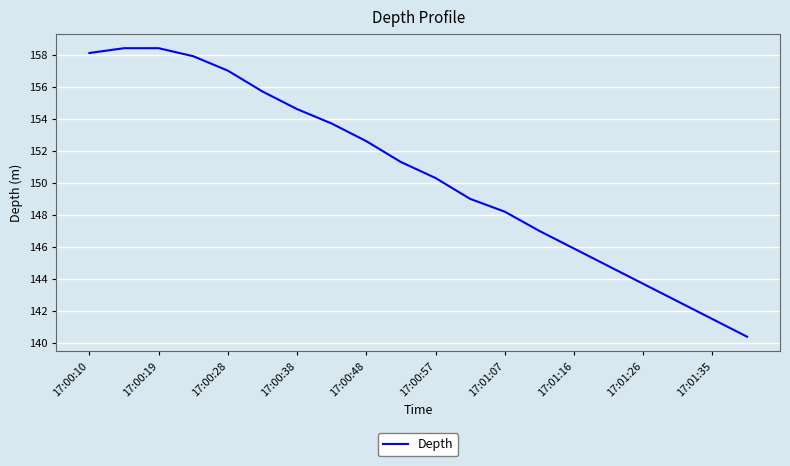

What is the smallest value displayed?

140.4